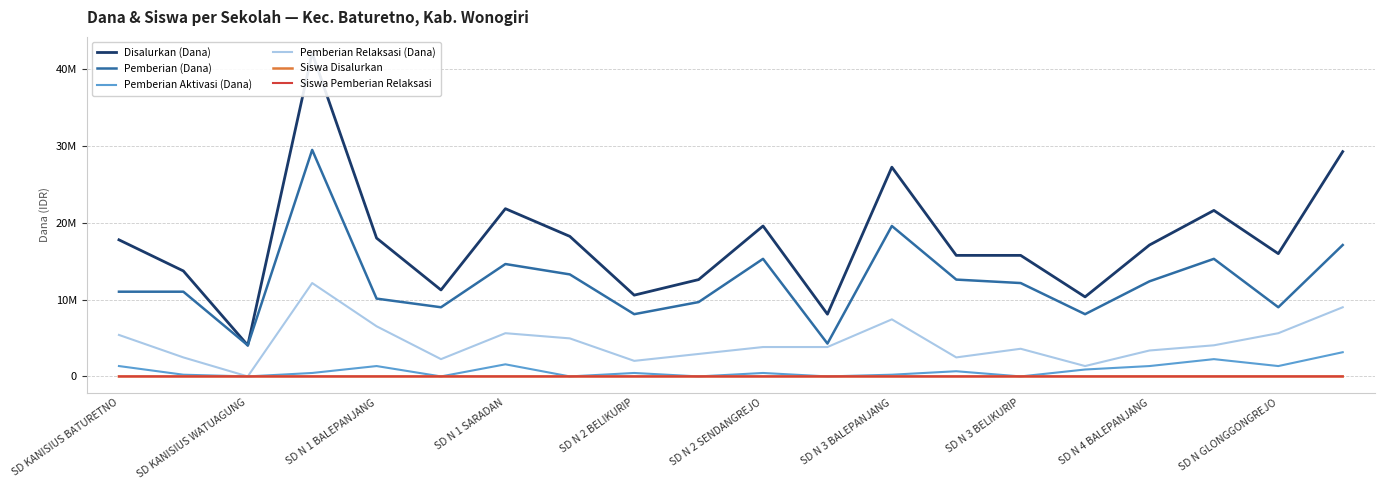

True or false: Disalurkan (Dana) and Pemberian Aktivasi (Dana) cross at least once.

False